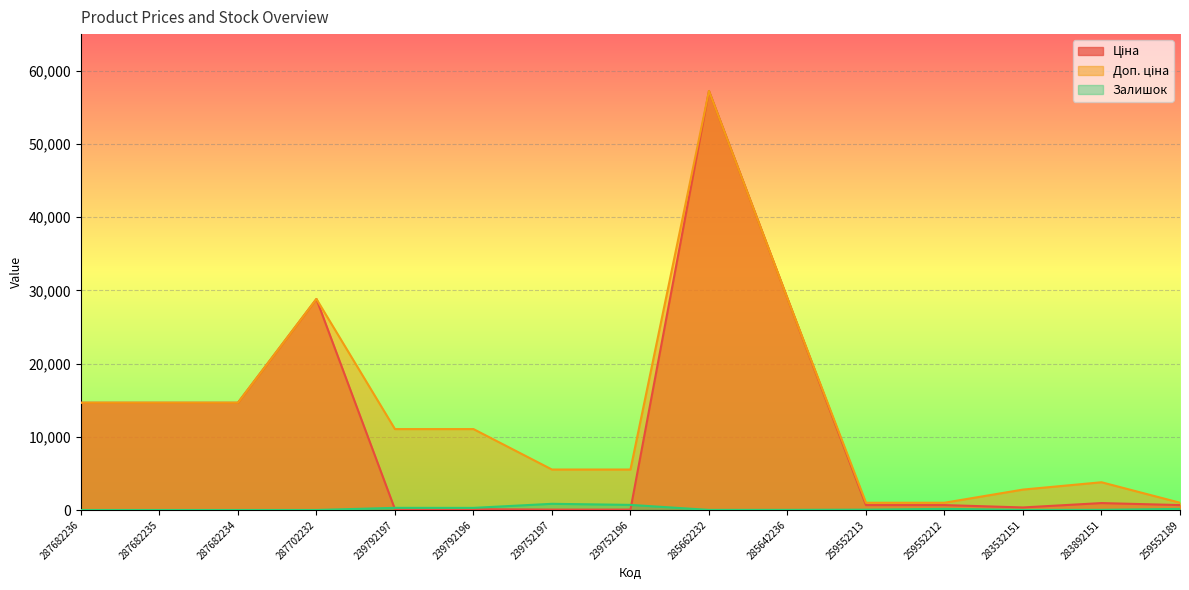

The value of Ціна at 239792196 is 72.0. True or false?

False